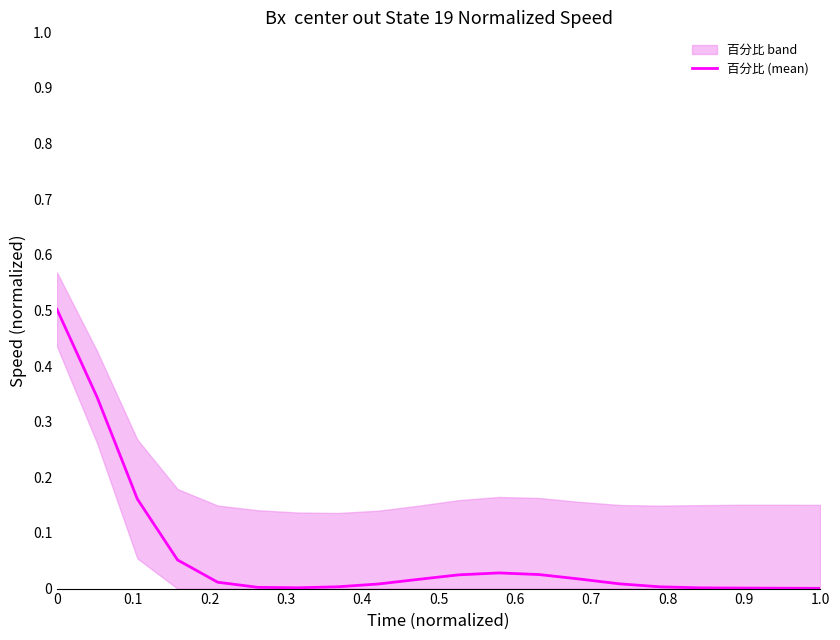

Does the chart display data point markers on the line(s)?

No